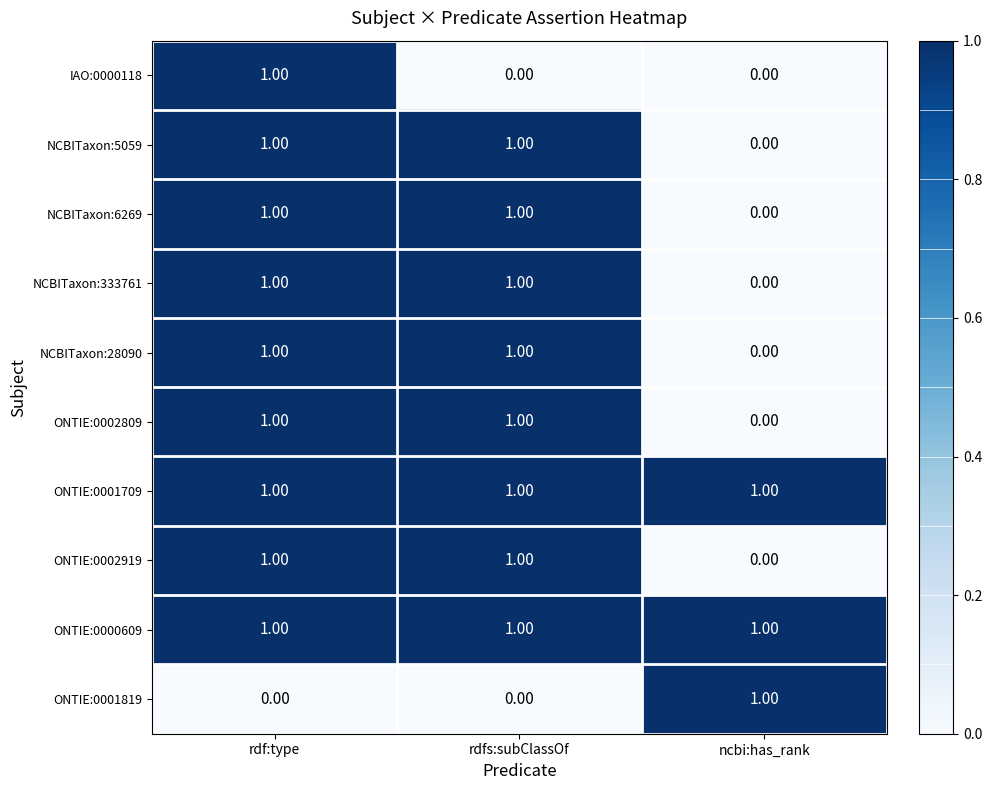

What is the total value across all series at rdf:type?

9